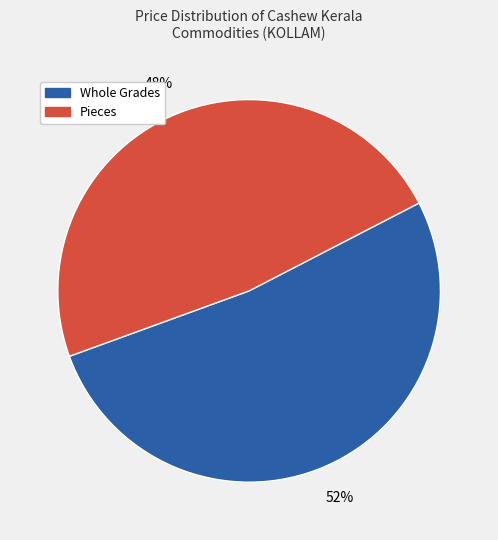

Is there any slice that represents more than half of the pie?

Yes